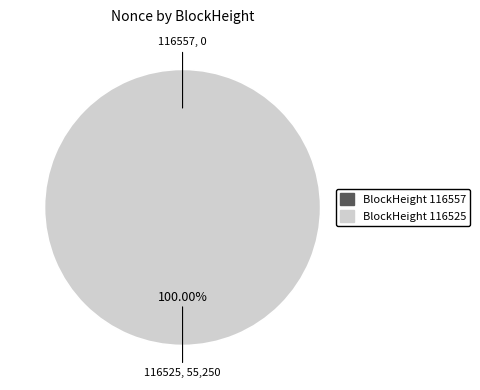

Is there a majority slice in this chart?

Yes